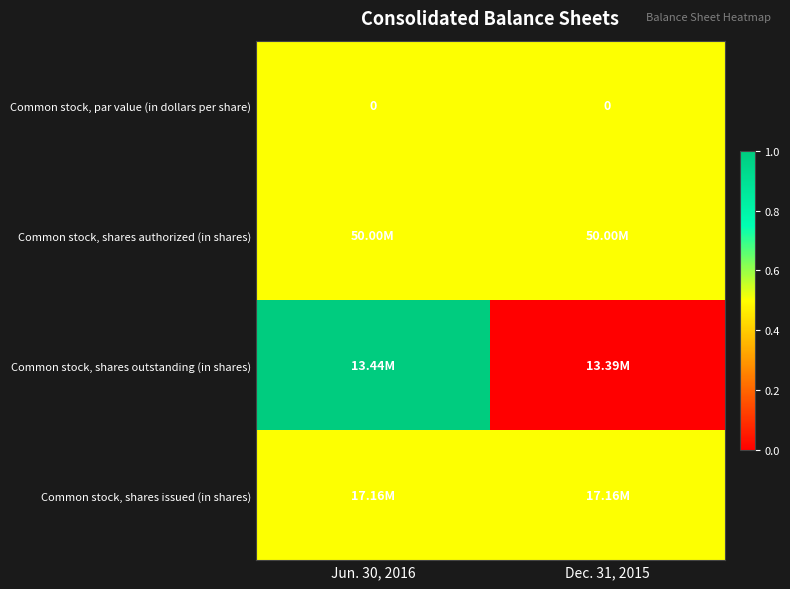

Count the Common stock, shares outstanding (in shares) values in the range 0 to 1.

2